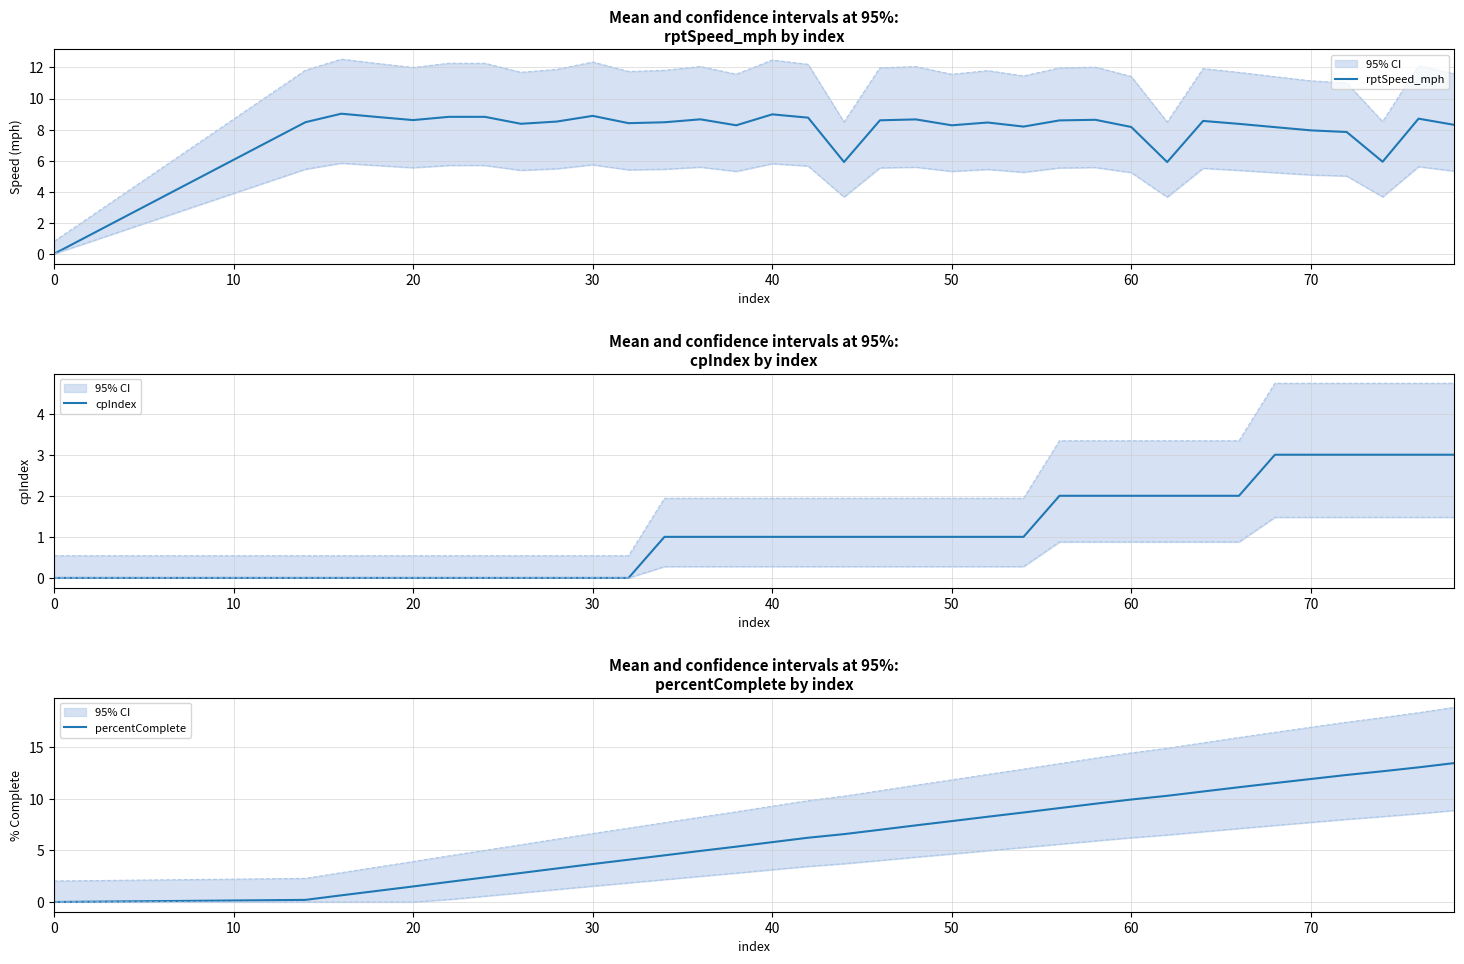

Which series has the largest range (max minus min)?

percentComplete